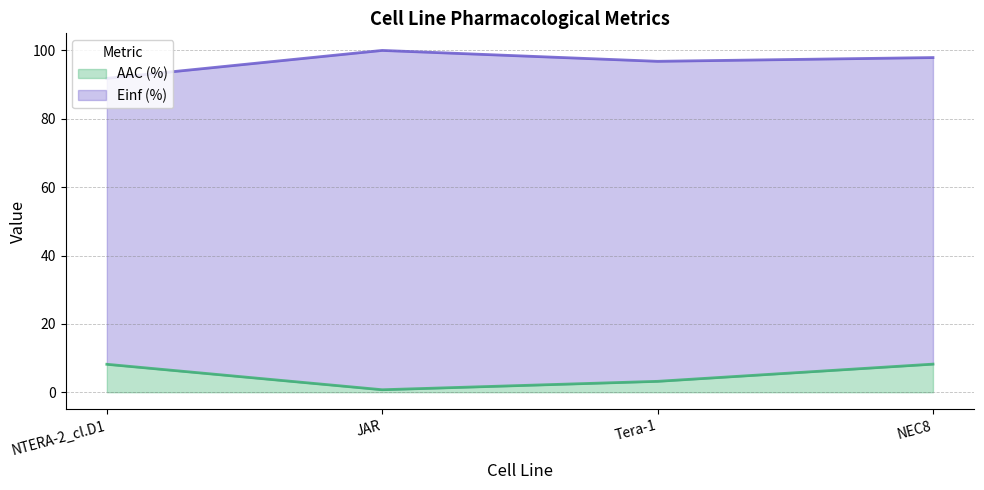

What is the total value across all series at Tera-1?

100.0